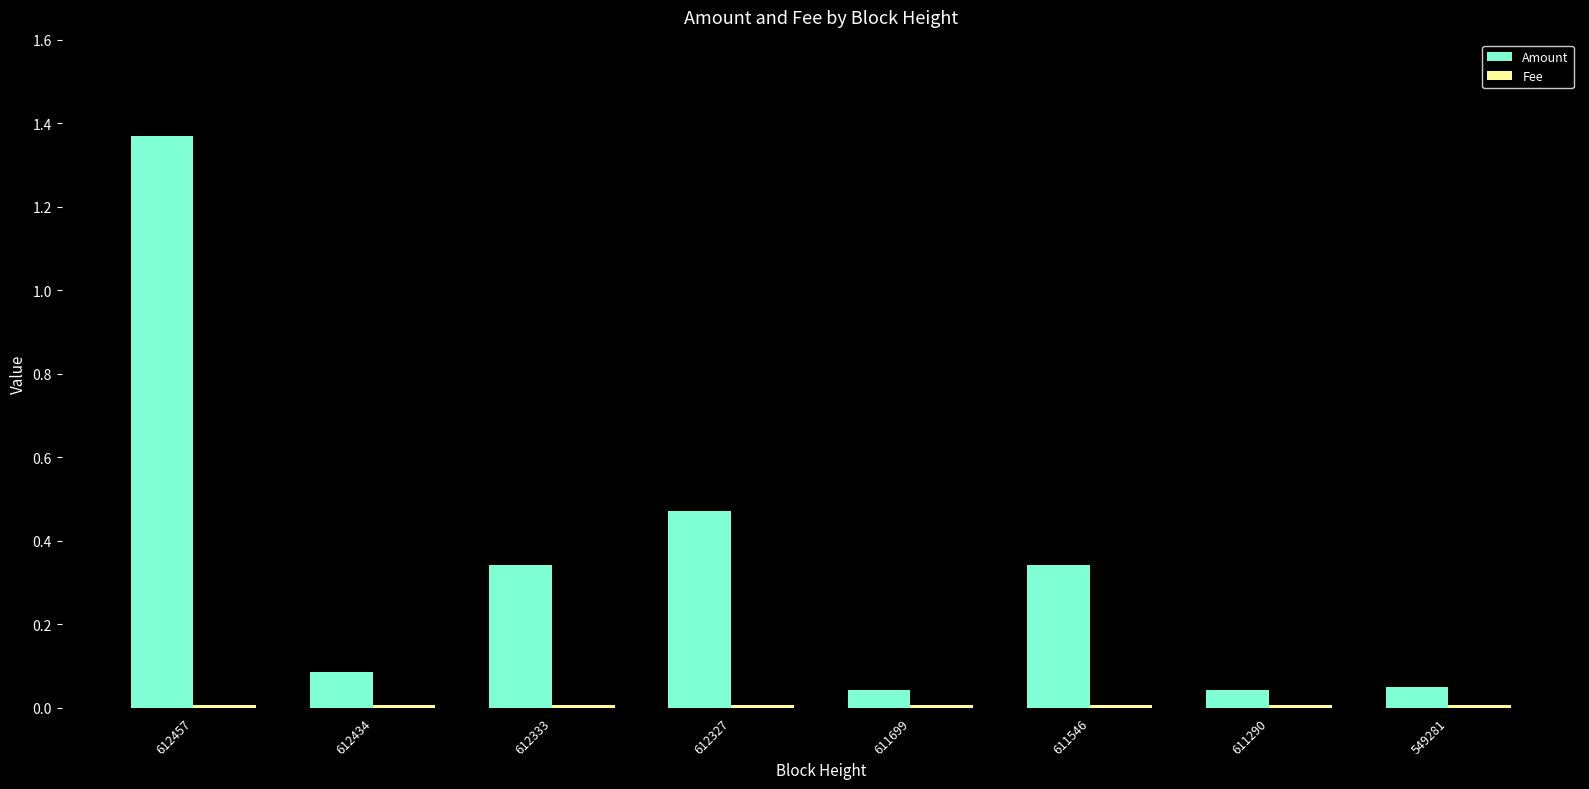

Which series has the largest total across all categories?

Amount